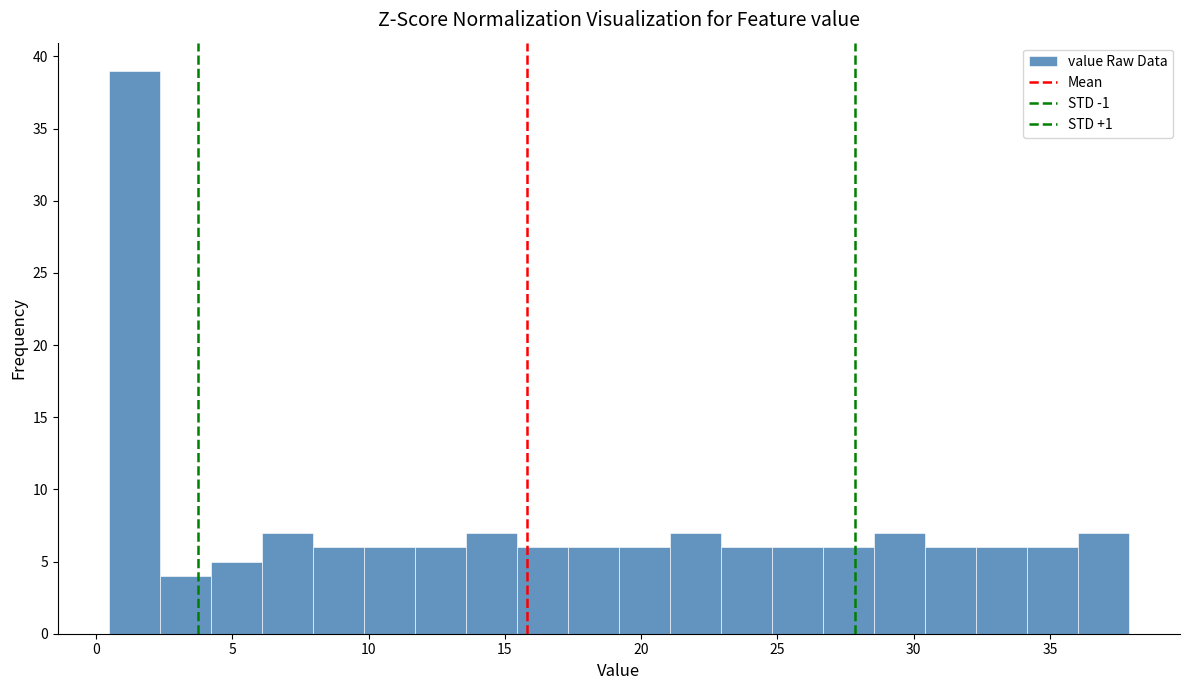

Read against the x-axis, roughly where is the centre of the tallest bar?

1.5